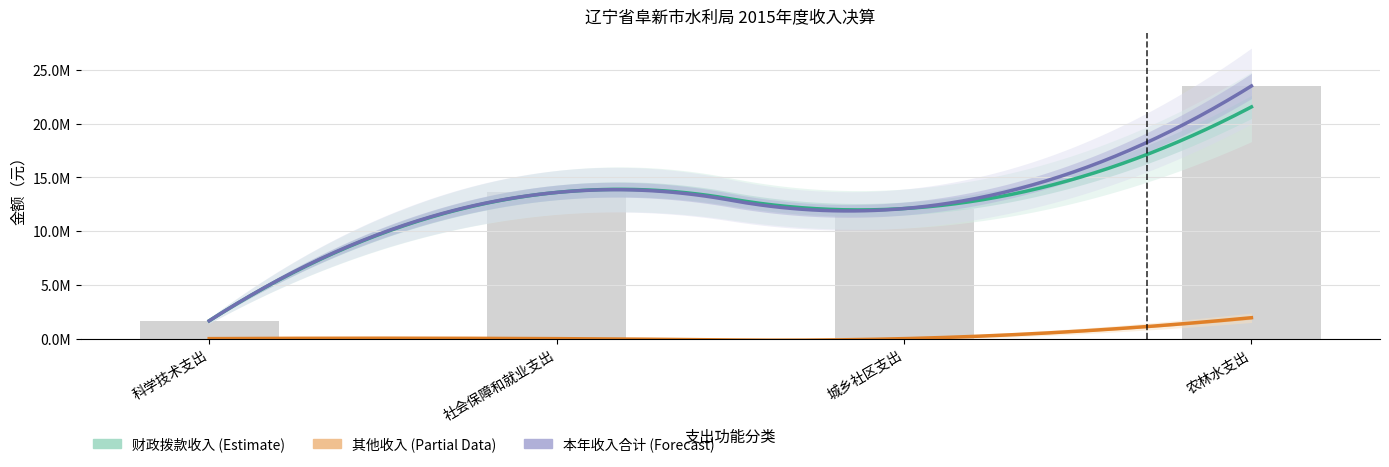

What is the difference between the maximum and second lowest values in the 其他收入 series?

1947419.9